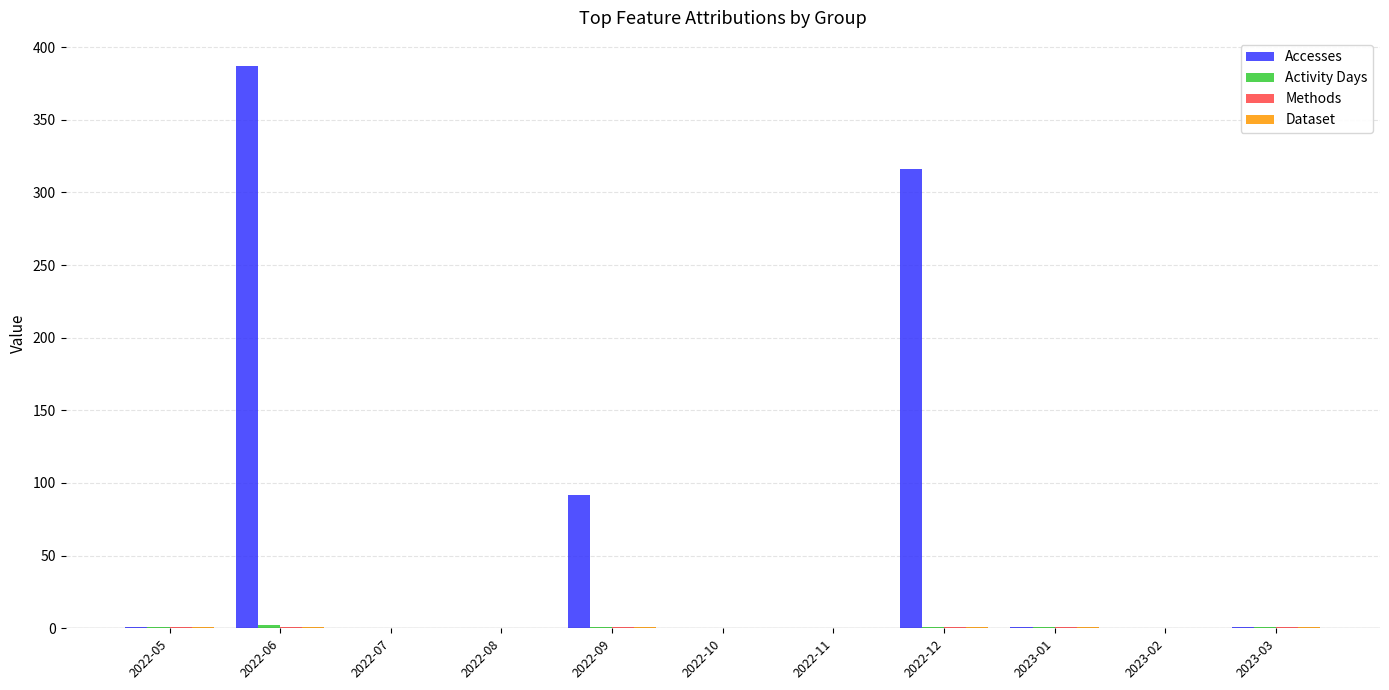

Where is Accesses nearest to the value 193?

2022-09